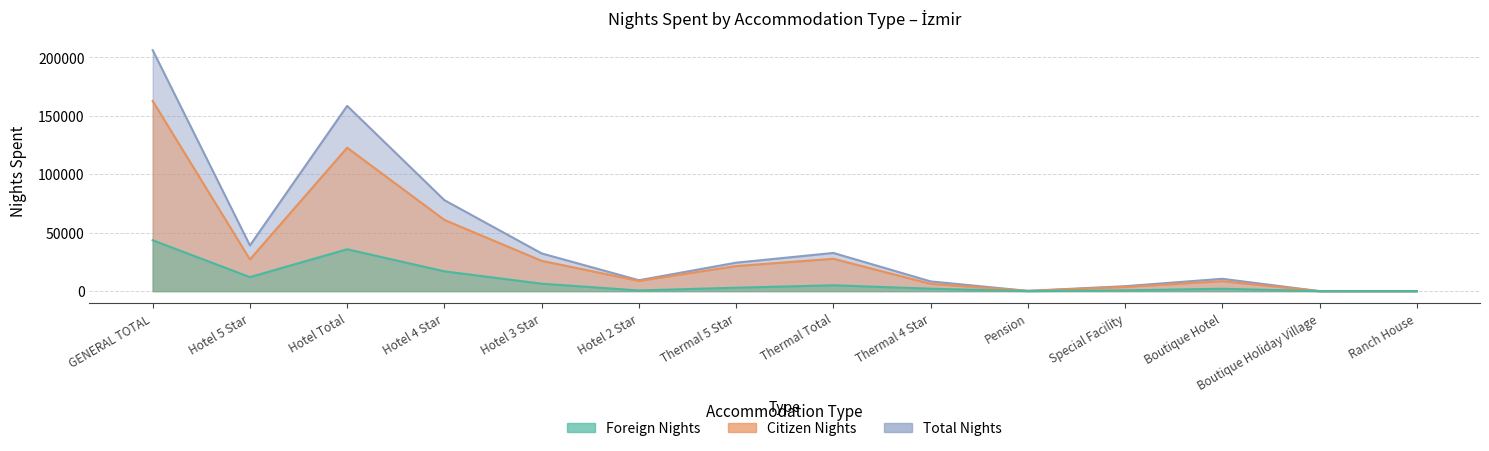

What is the sum of all FOREIGN_NIGHTS values?

127919